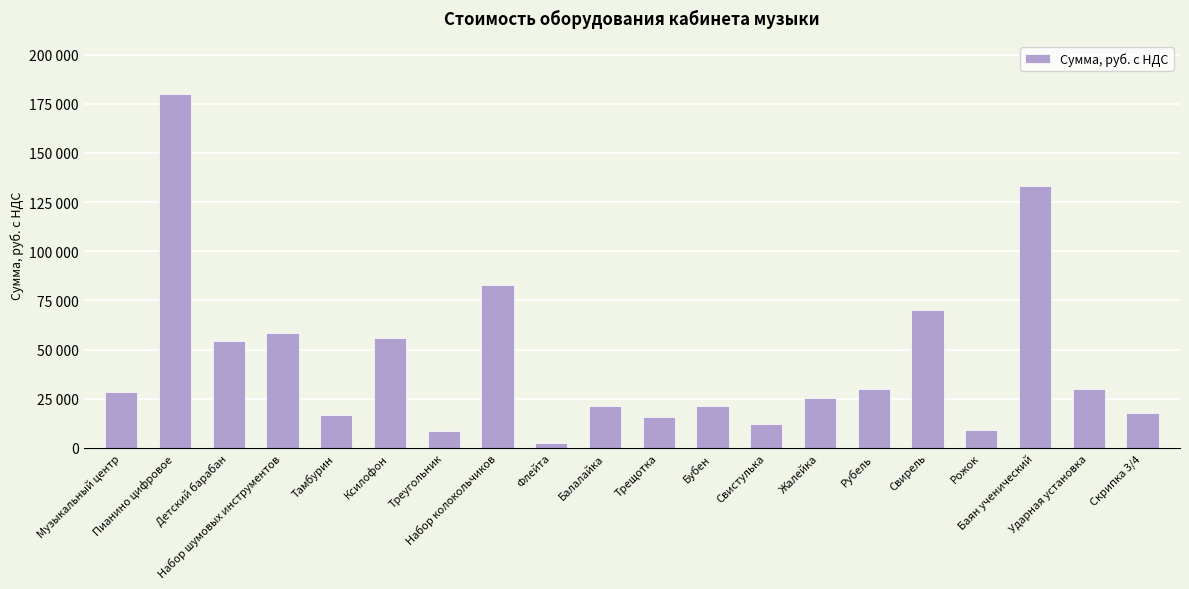

Approximately how many times larger is the value at Рубель compared to Набор колокольчиков?

0.4